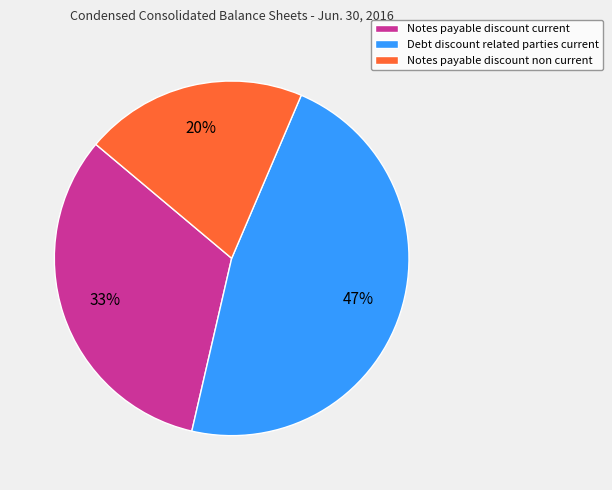

Combined, do Notes payable discount non current and Debt discount related parties current account for over 50%?

Yes